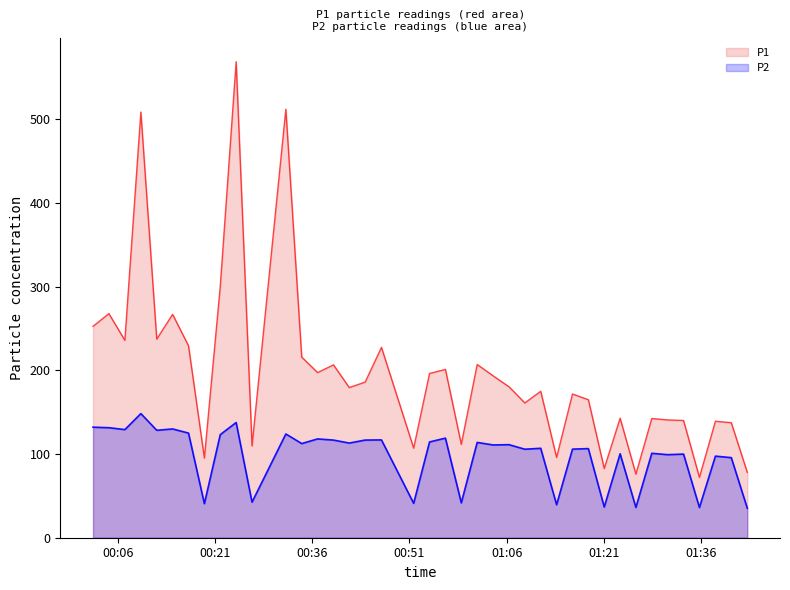

How many interior local peaks does the P1 series have?

14